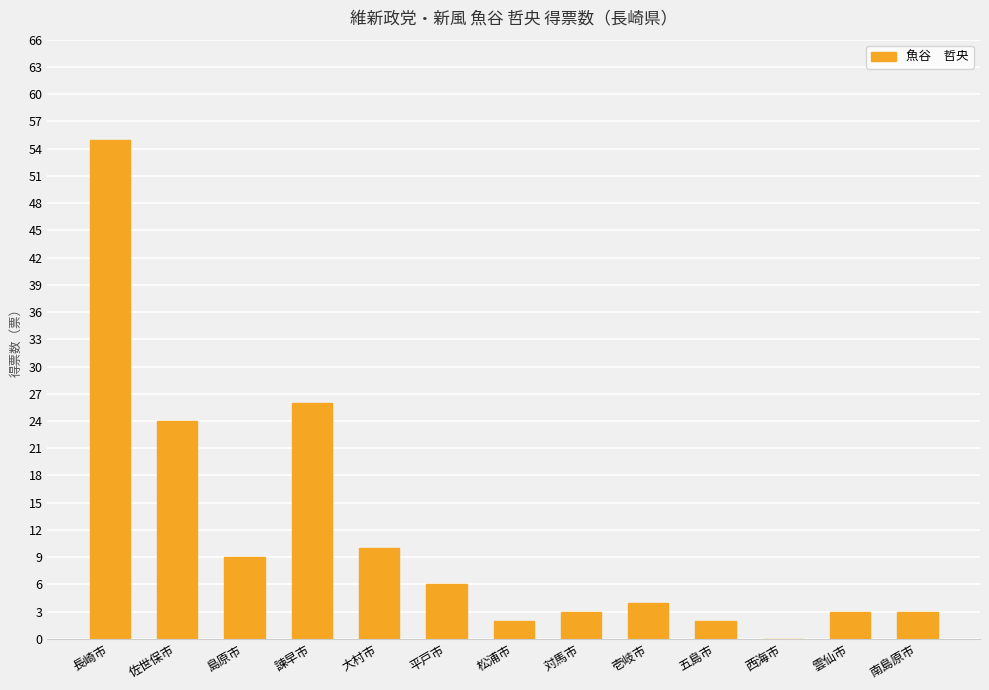

Are the bars horizontal?

No